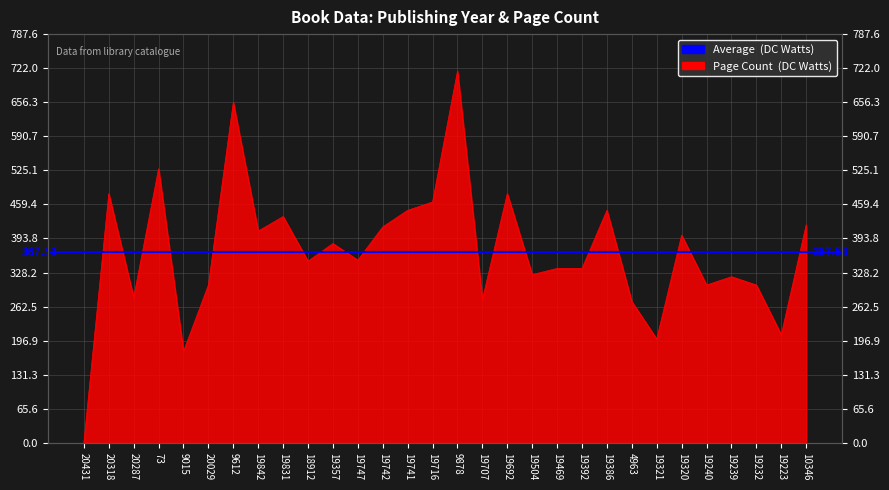

Does the chart display data point markers on the line(s)?

No